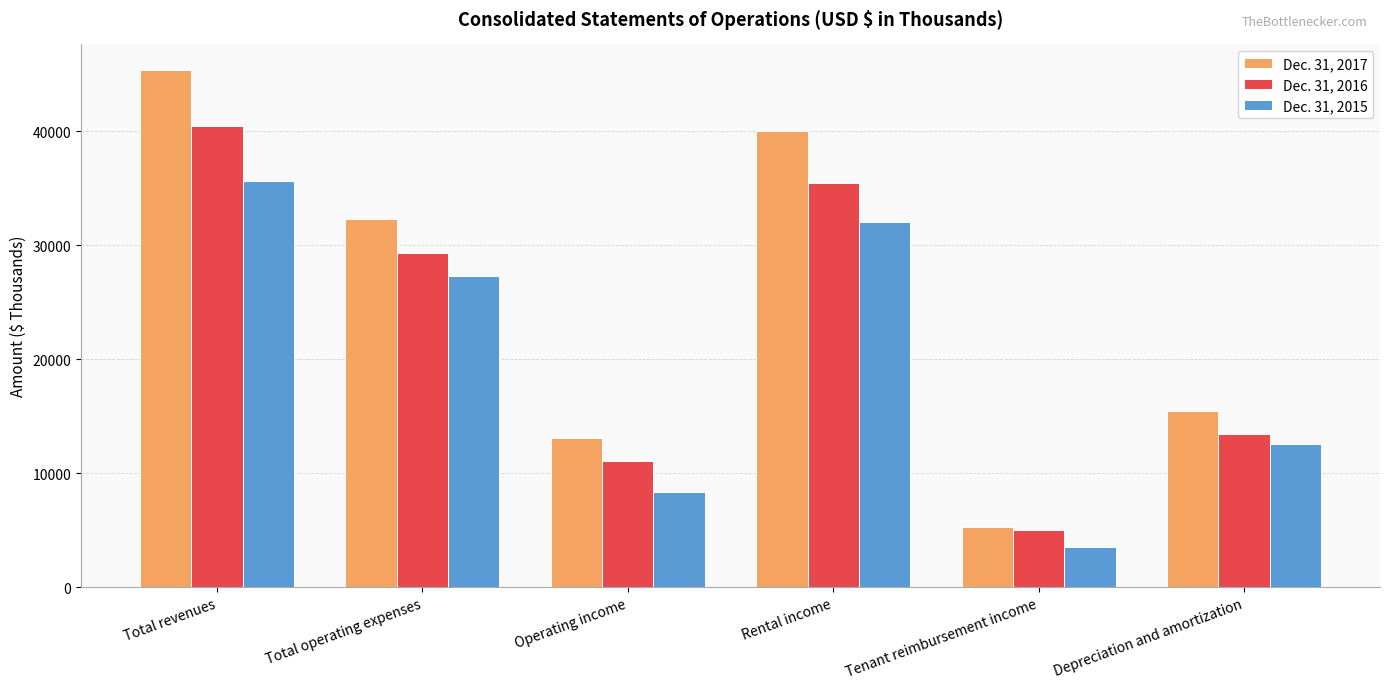

What are all the series names shown in the legend?

Dec. 31, 2017, Dec. 31, 2016, Dec. 31, 2015